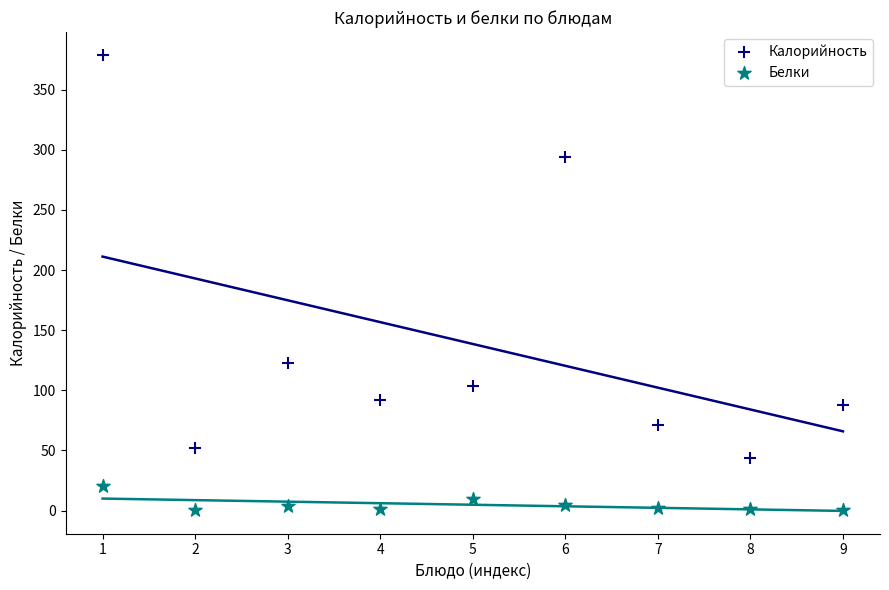

Which series reaches the maximum Y coordinate?

Калорийность